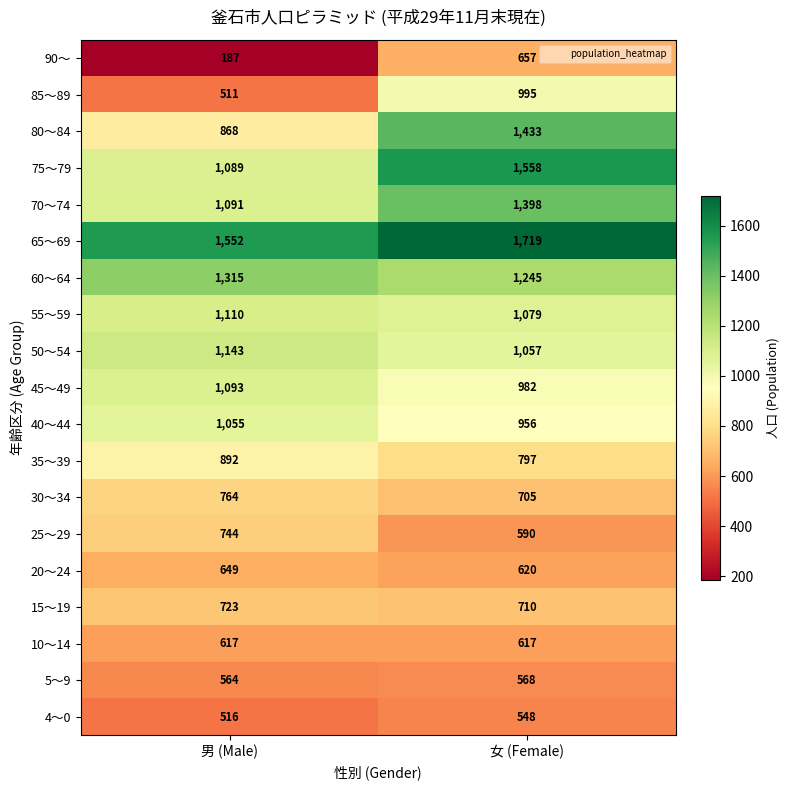

What is the total value across all series at 男 (Male)?

16483